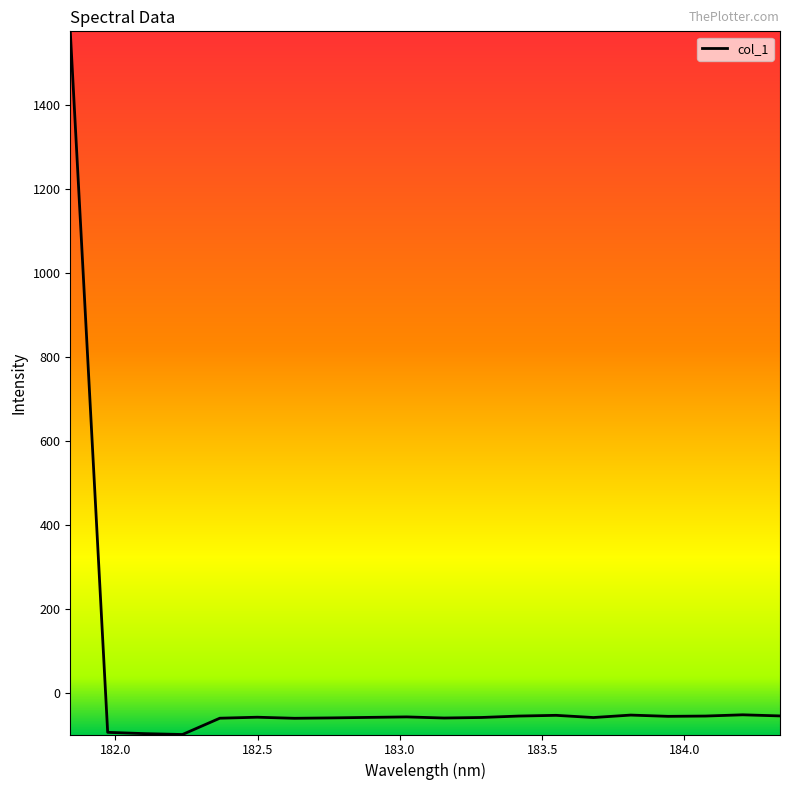

What is the greatest value displayed?

1574.5